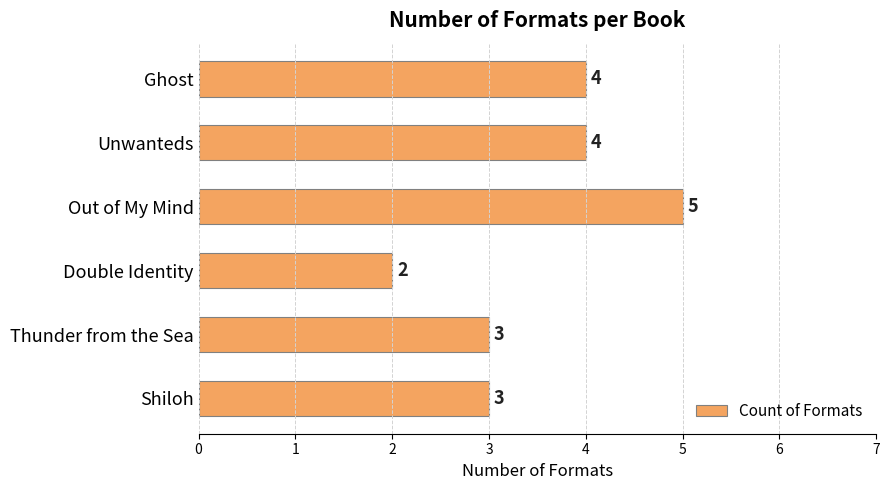

What is the difference between the maximum and minimum values?

3